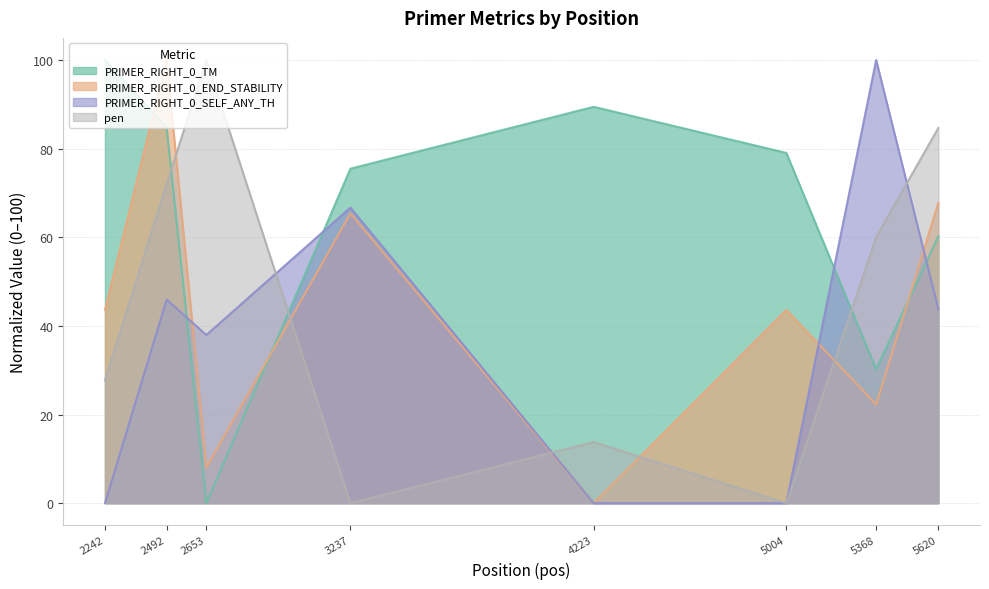

How many lines are shown in the chart?

4